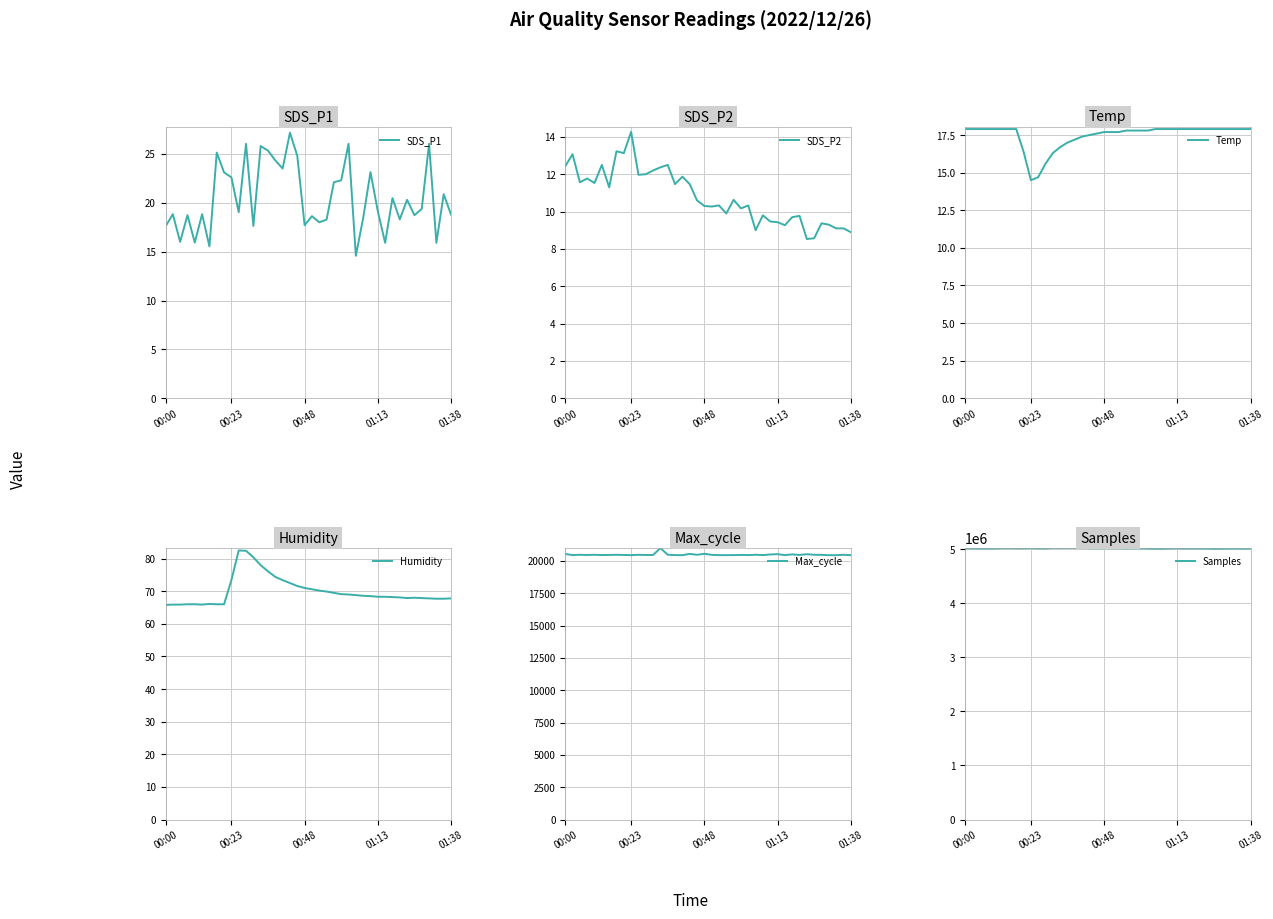

True or false: SDS_P2 has a value of 12.0 at 11.

True